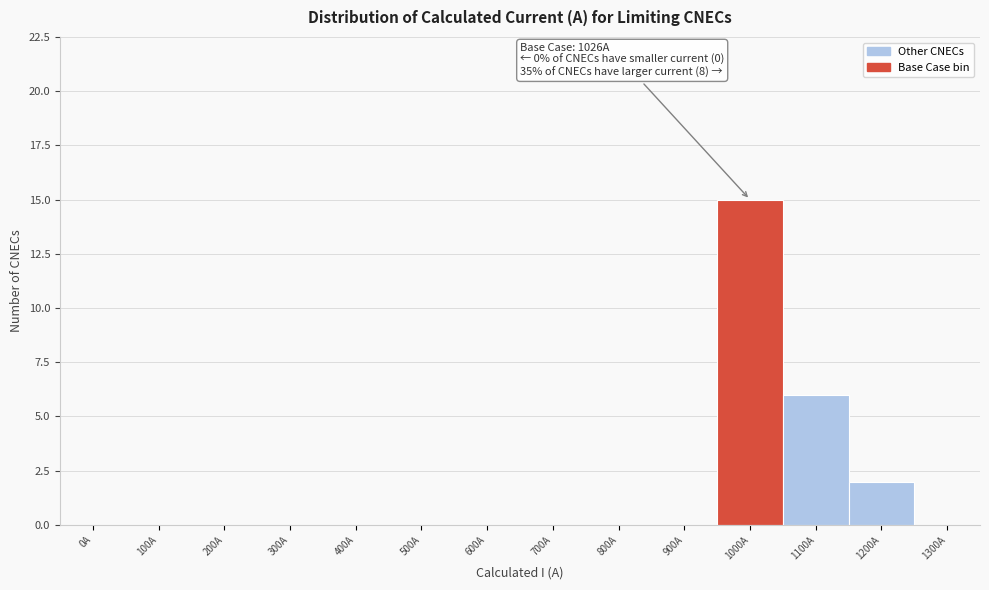

Reading left to right, what are all the values shown in this chart?

0A=0	100A=0	200A=0	300A=0	400A=0	500A=0	600A=0	700A=0	800A=0	900A=0	1000A=15	1100A=6	1200A=2	1300A=0